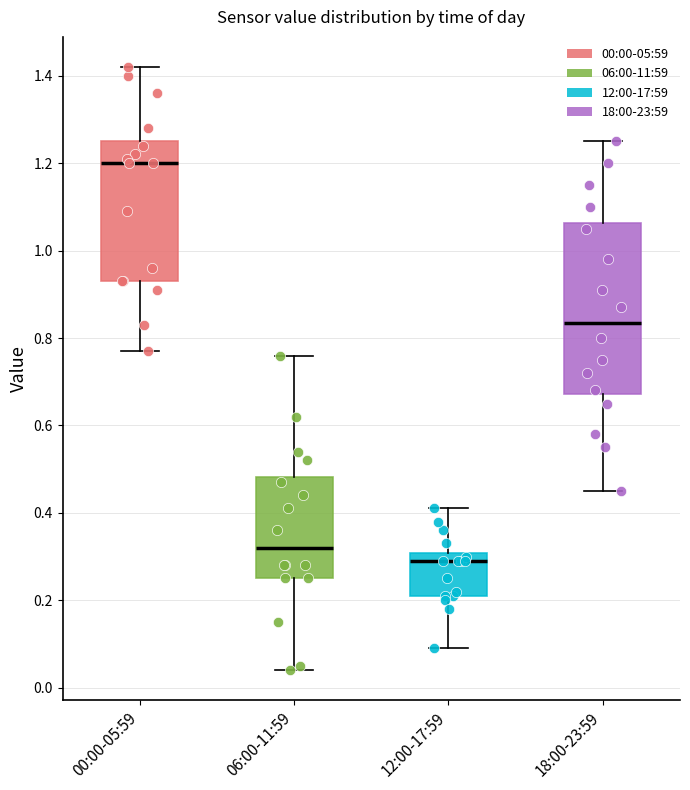

Reading left to right, read every box against the y-axis: the position of its median line, the range the box covers, and the ends of its whiskers. The values are not printed on the chart, so give them approximately, as read against the axis.

00:00-05:59: median 1.20, box 0.94 to 1.26, whiskers 0.78 to 1.42
06:00-11:59: median 0.32, box 0.26 to 0.48, whiskers 0.04 to 0.76
12:00-17:59: median 0.30 (just below the box's upper edge), box 0.22 to 0.30, whiskers 0.10 to 0.42
18:00-23:59: median 0.84, box 0.68 to 1.06, whiskers 0.46 to 1.26